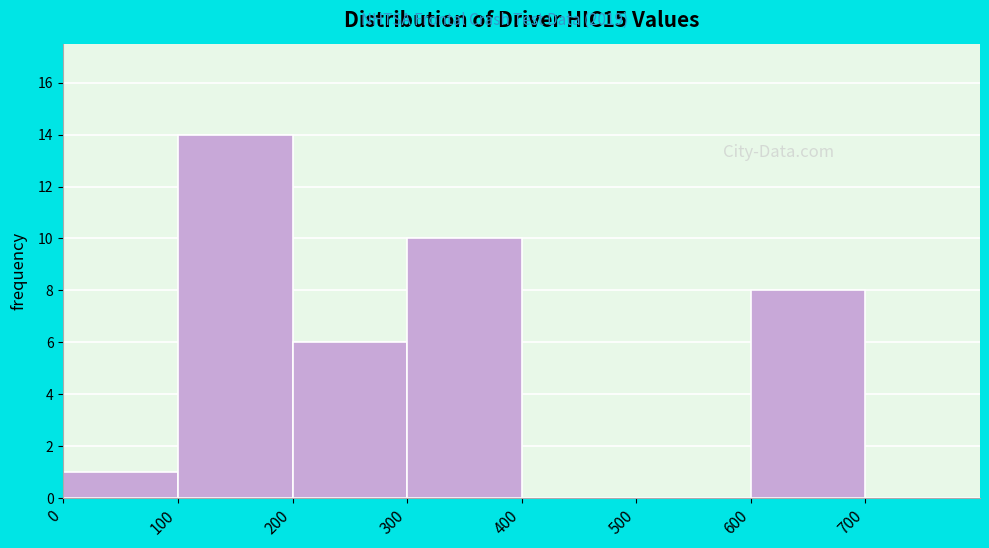

Which range on the x-axis has the tallest bar?

100 to 200